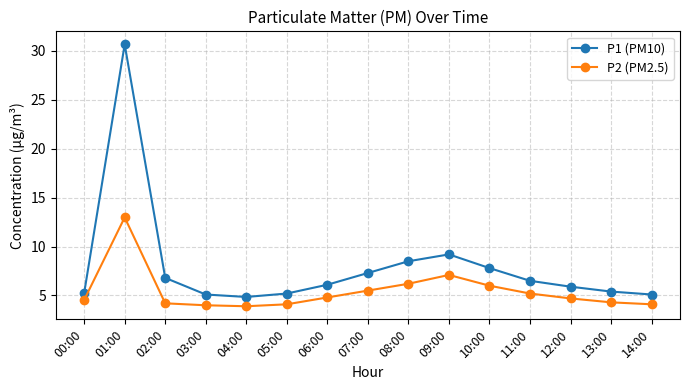

True or false: P2 (PM2.5) and P1 (PM10) intersect in this chart.

False